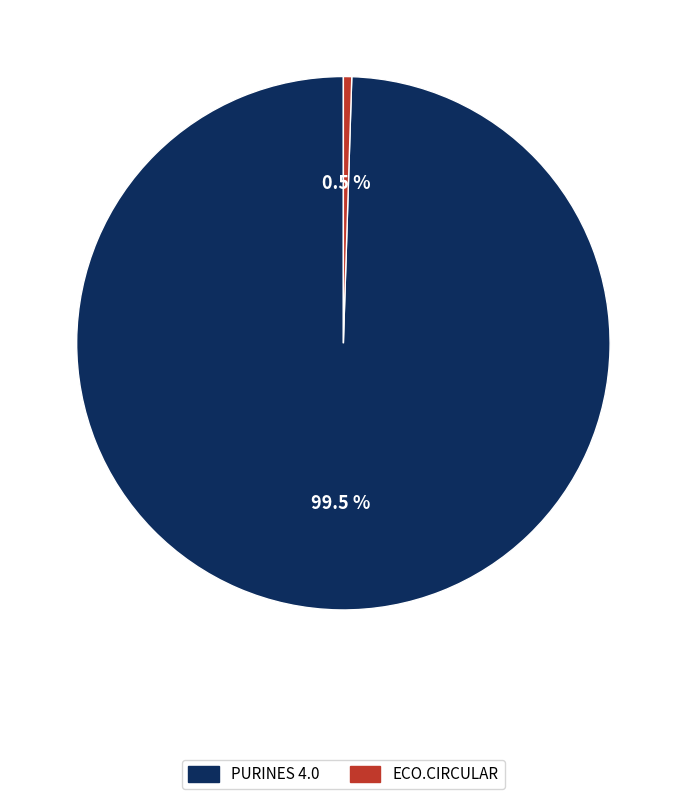

How many slices are in this pie chart?

2